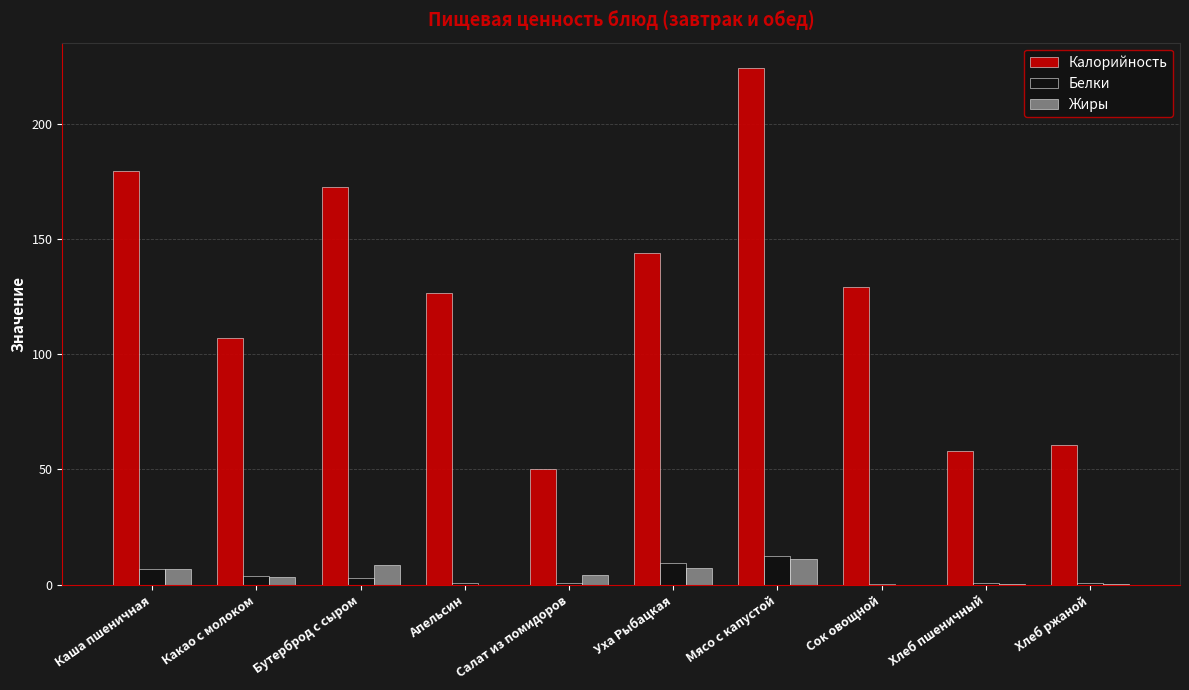

At which category is the sum across all series the highest?

Мясо с капустой